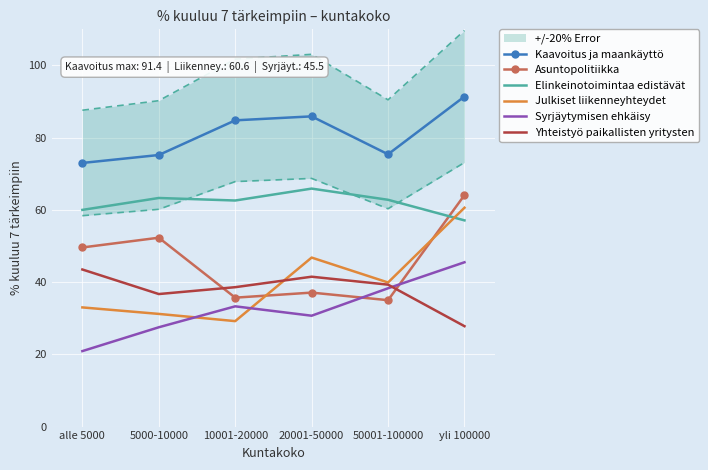

At which label is Syrjäytymisen ehkäisy closest to 33?

10001-20000